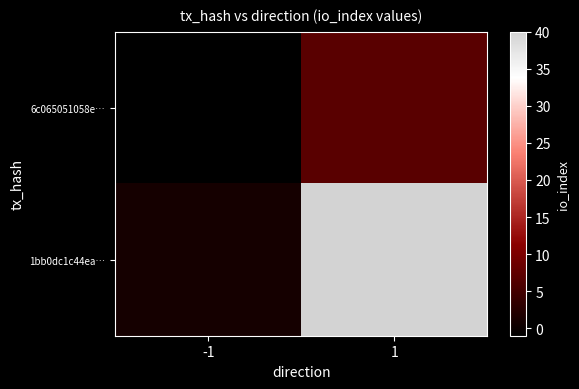

Which series has the largest total across all categories?

1bb0dc1c44ea…